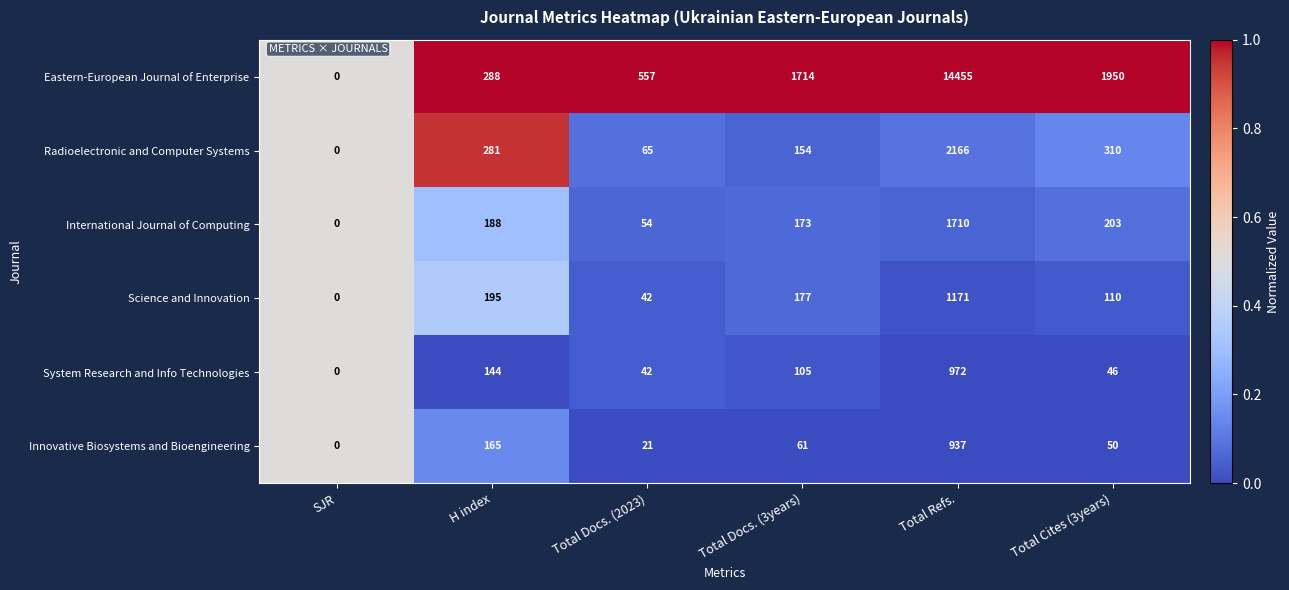

At which category is the sum across all series the highest?

Total Refs.